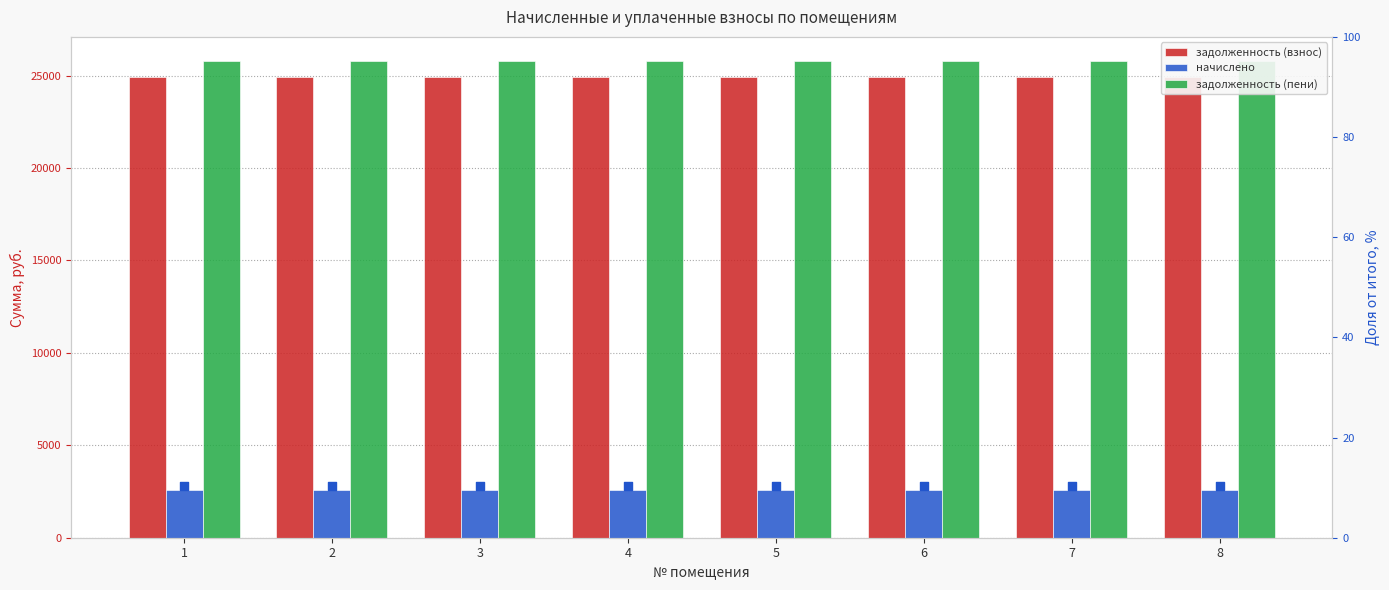

Which series contains the highest Y value?

задолженность (пени)